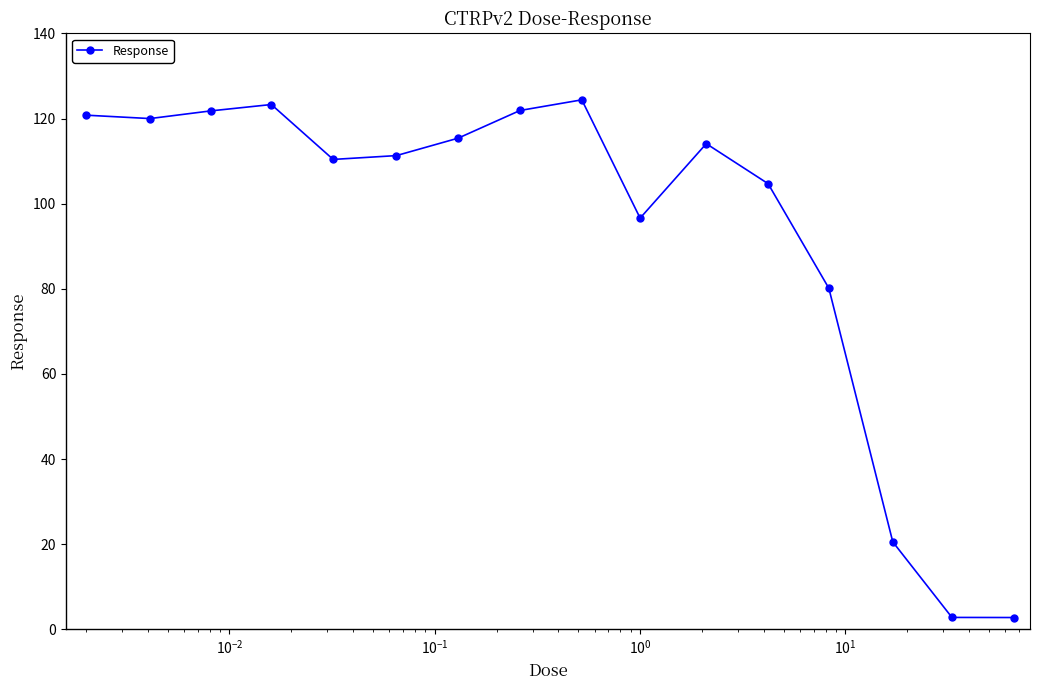

What is the difference between the second highest and minimum values?

120.5